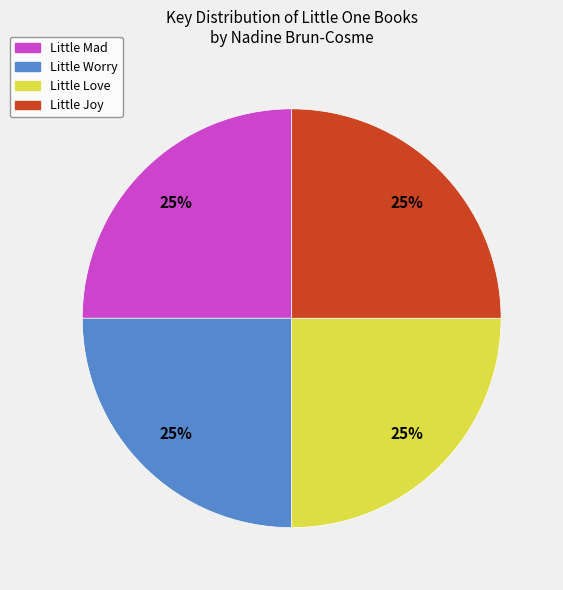

To the nearest percent, what is the combined percentage of Little Love and Little Joy?

50%